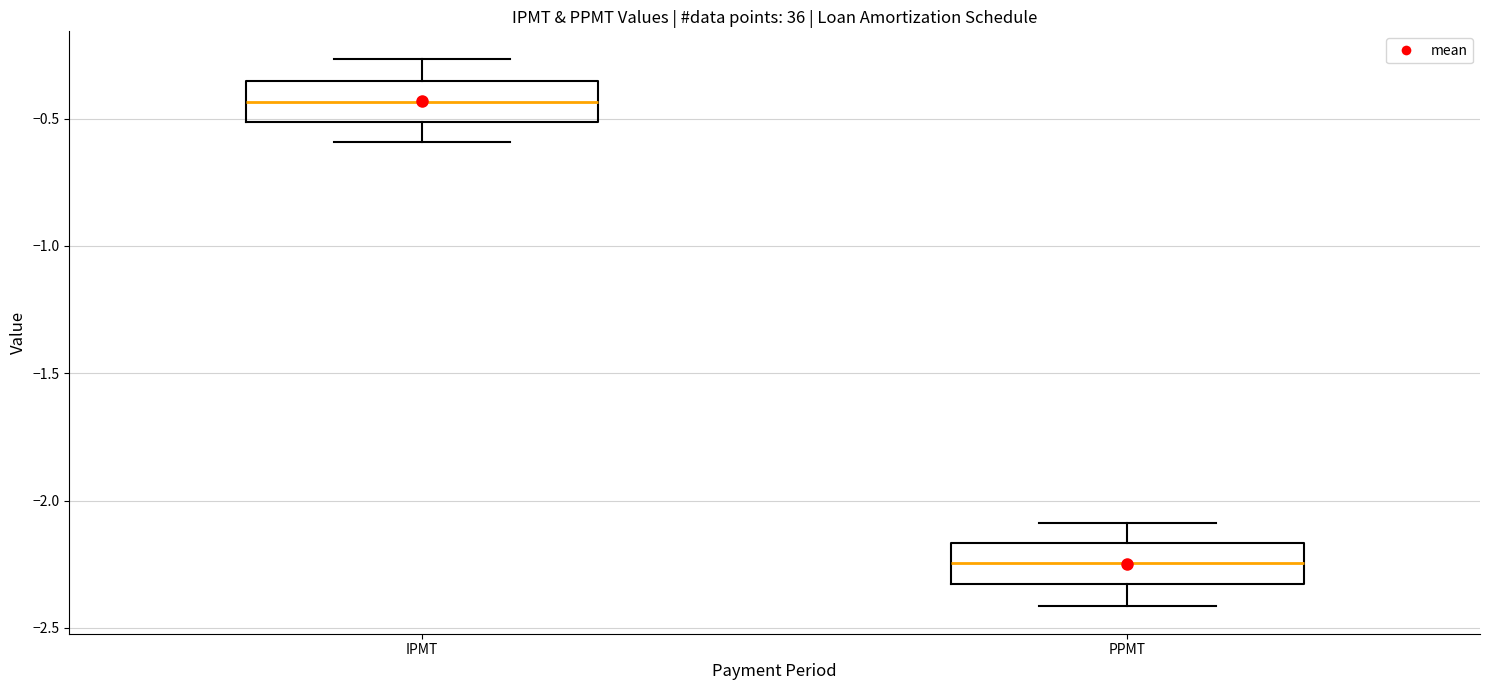

Where does the upper whisker of the box for IPMT end on the y-axis? The values are not printed on the chart, so give them approximately, as read against the axis.

-0.25